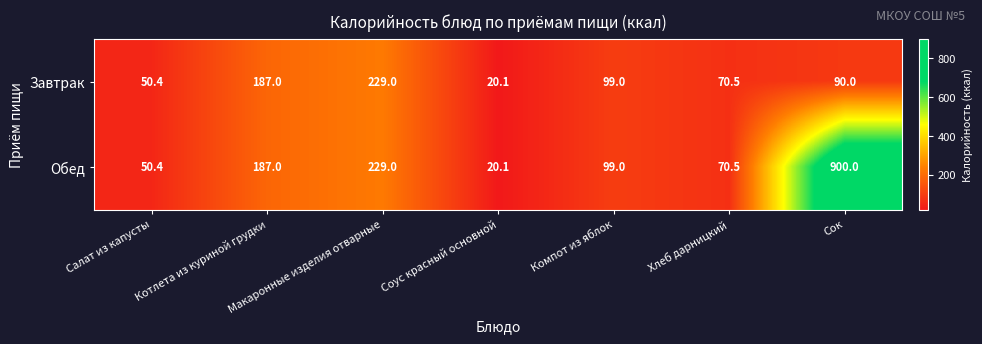

True or false: Завтрак has a value of 90.0 at Сок.

True